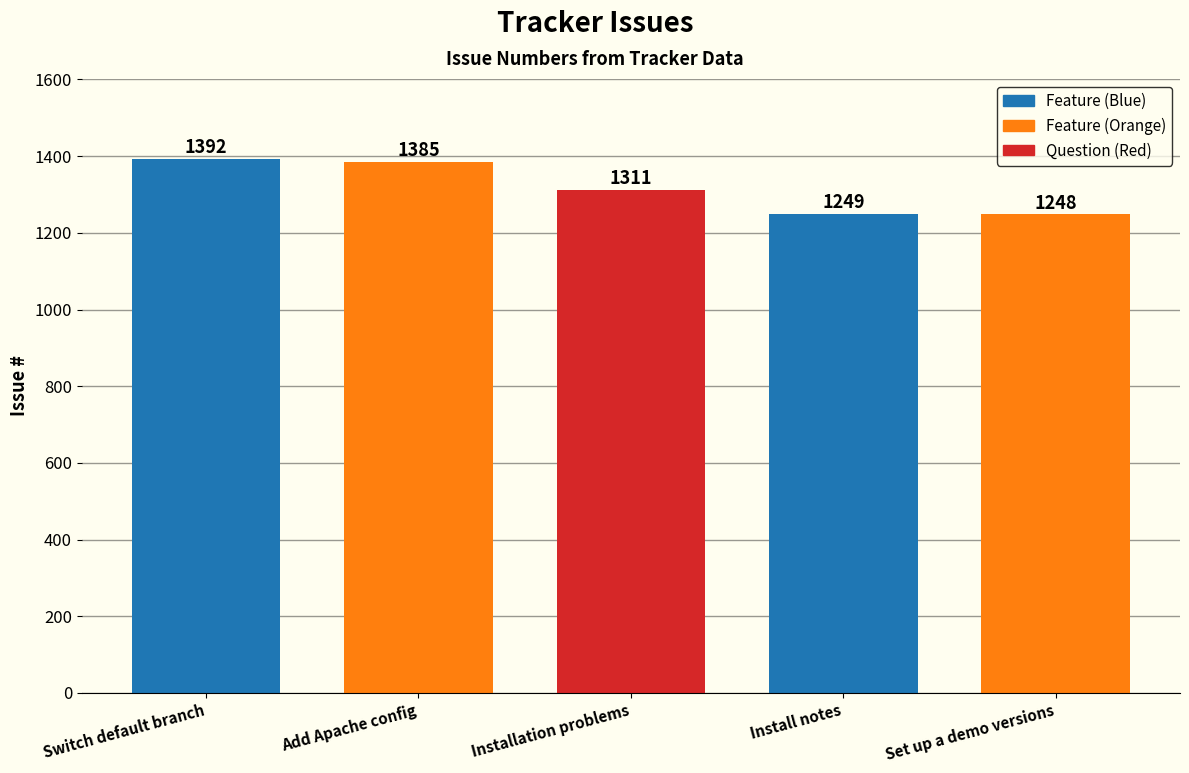

Are the bars grouped side by side (vs. stacked)?

No